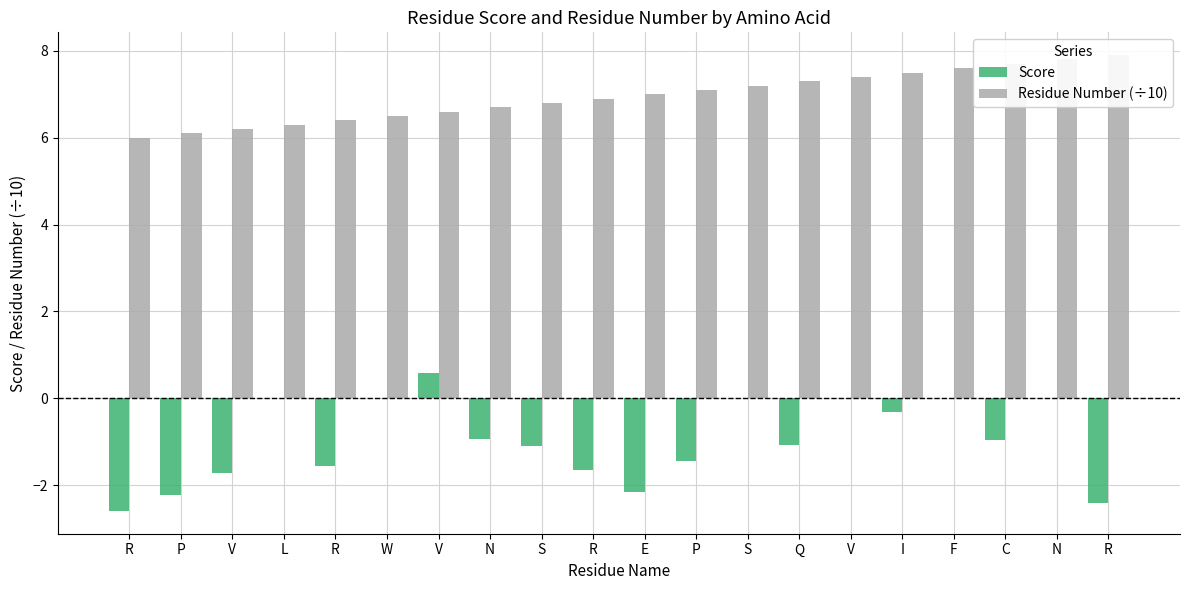

How many data points in Score are less than 0?

13